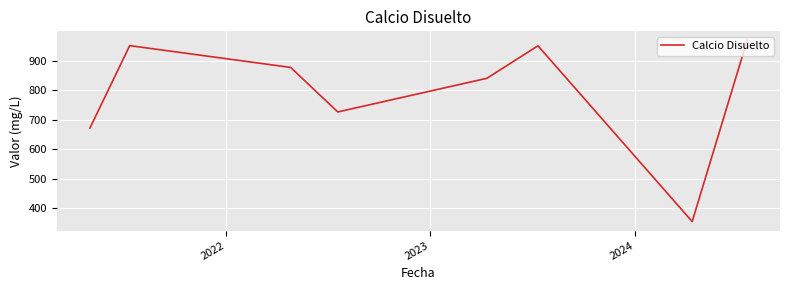

How many interior local peaks (higher than both neighbors) does the data have?

2